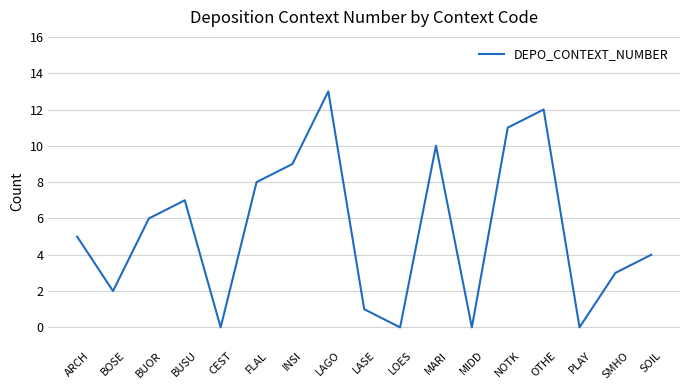

Reading left to right, list all the values displayed in this chart.

ARCH=5	BOSE=2	BUOR=6	BUSU=7	CEST=0	FLAL=8	INSI=9	LAGO=13	LASE=1	LOES=0	MARI=10	MIDD=0	NOTK=11	OTHE=12	PLAY=0	SMHO=3	SOIL=4